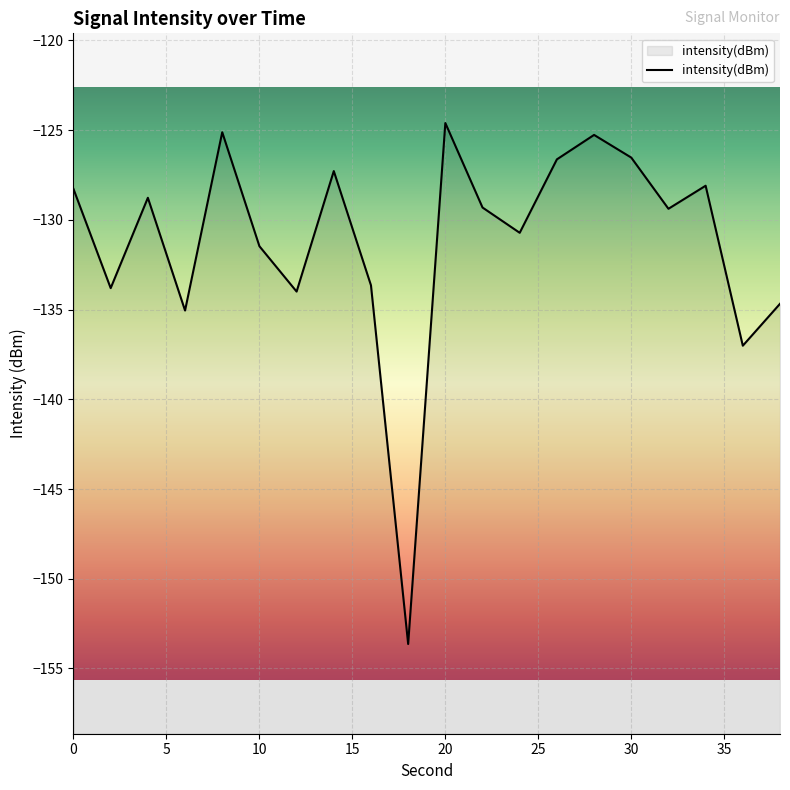

The value at 30 is -181.2. True or false?

False